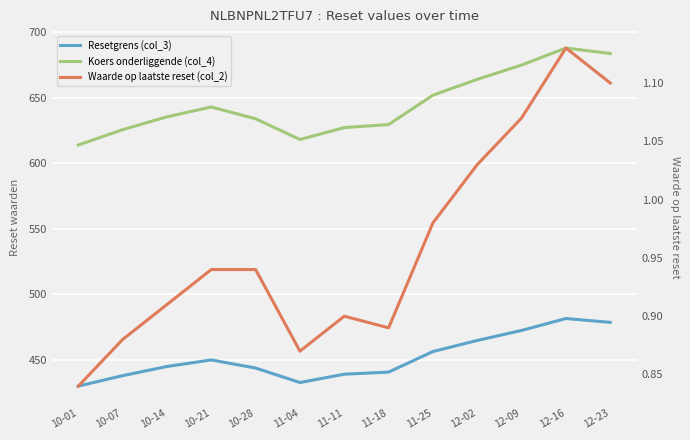

Rank the series at 10-07 from lowest to highest value.

Waarde op laatste reset (col_2), Resetgrens (col_3), Koers onderliggende (col_4)